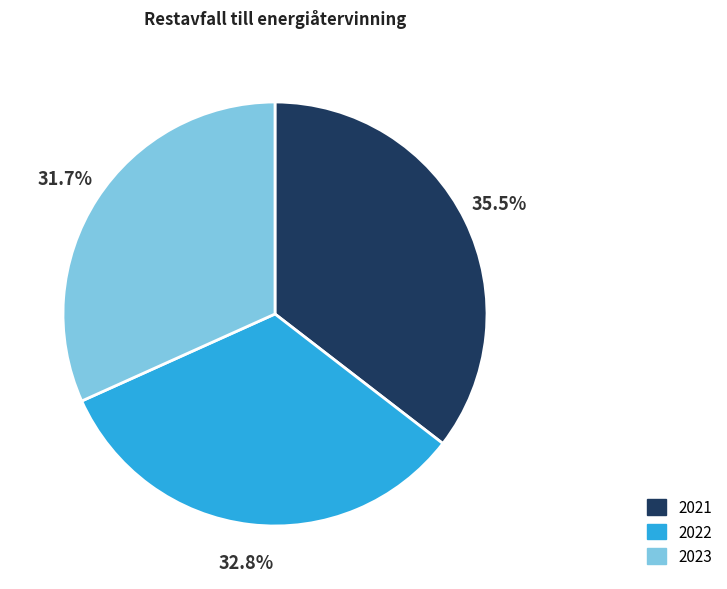

Is it true that 2022 is 39% of the pie?

False